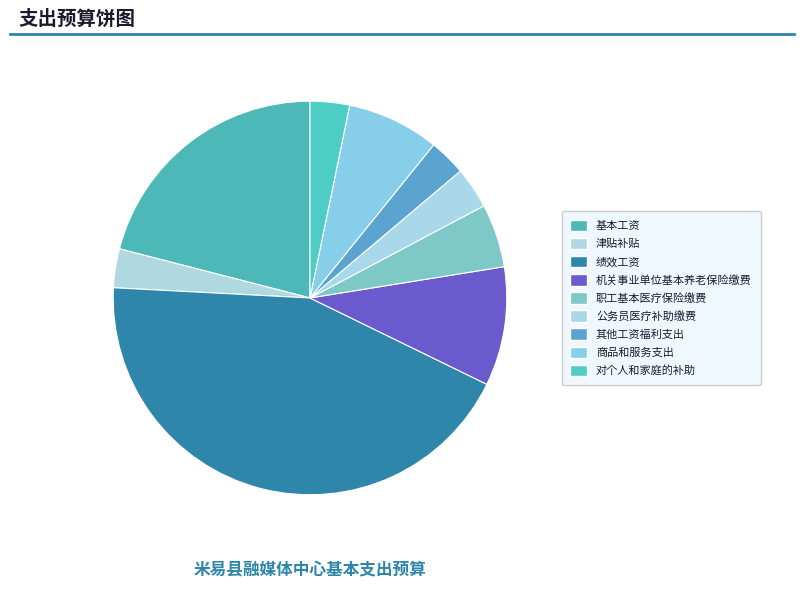

To the nearest percent, what is the difference between the 商品和服务支出 and 其他工资福利支出 slice percentages?

5%